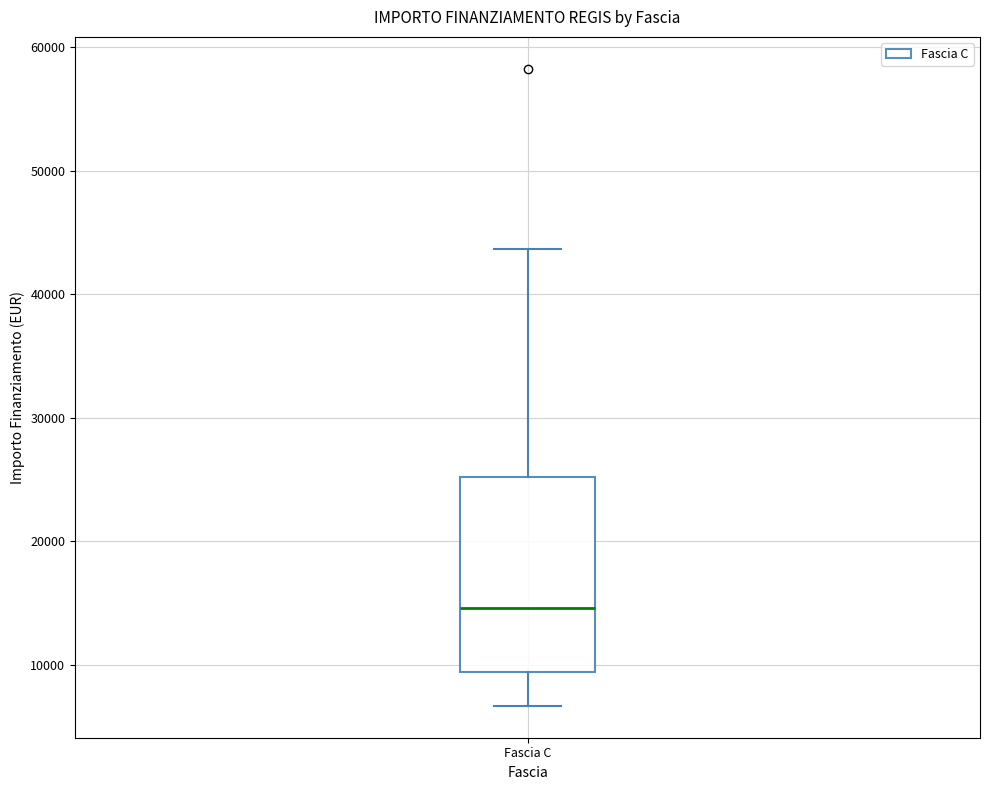

Where is the lower edge of the box for Fascia C on the y-axis? The values are not printed on the chart, so give them approximately, as read against the axis.

9000